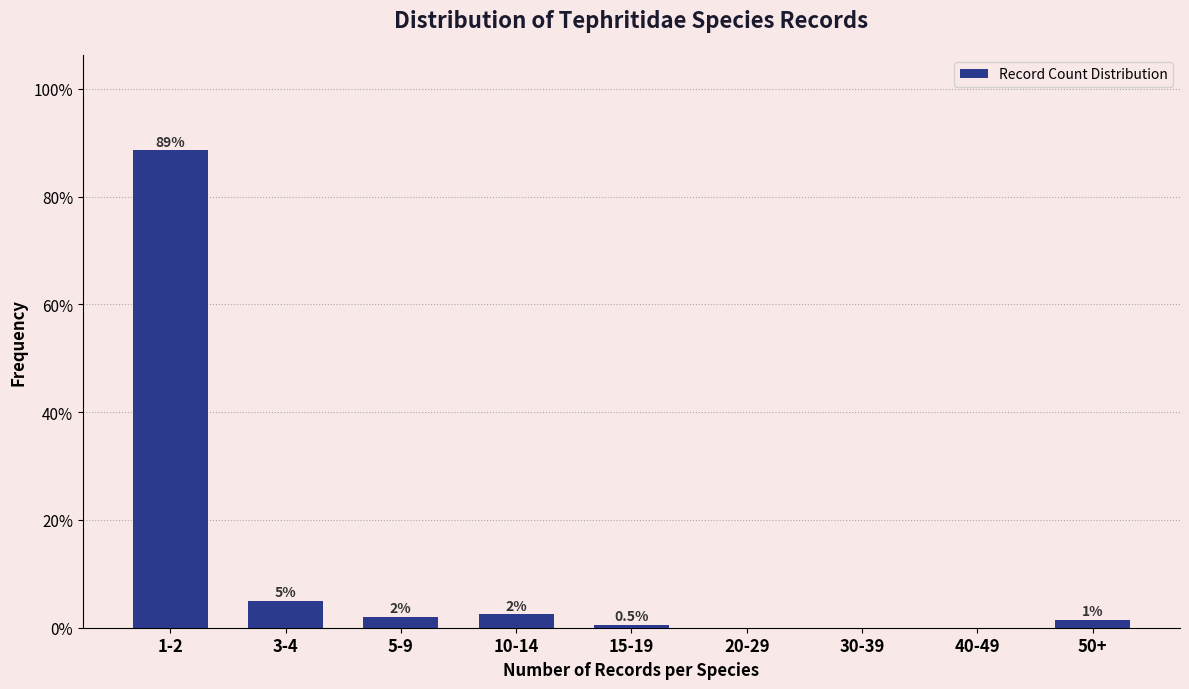

Between 3-4 and 15-19, which is larger?

3-4